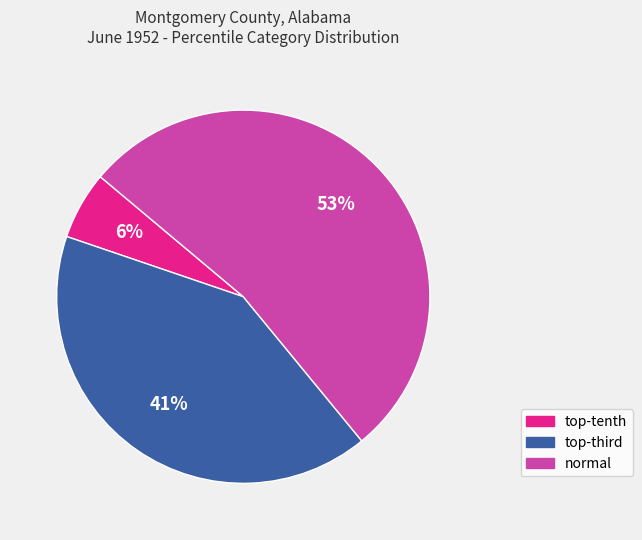

How many segments does this pie chart have?

3